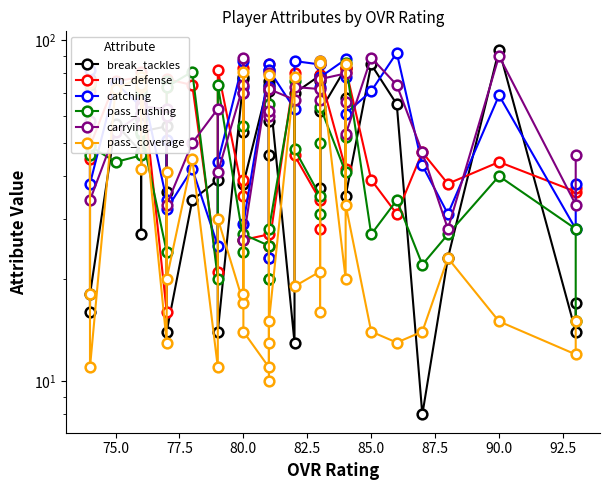

Reading left to right, what are all the values shown in this chart?

break_tackles: 77	16	18	57	47	60	27	59	54	56	36	14	34	39	14	77	78	54	38	76	58	71	46	74	13	70	79	37	76	62	83	68	35	85	65	8	23	94	14	17
run_defense: 45	71	49	76	78	71	77	77	81	16	73	77	74	21	82	35	39	83	26	27	85	23	25	25	80	46	34	85	28	79	42	81	83	39	31	47	38	44	36	37
catching: 82	76	38	75	64	61	67	65	75	34	51	32	42	25	44	87	70	73	29	82	73	85	23	82	63	87	85	73	87	78	88	78	61	71	92	43	31	69	28	38
pass_rushing: 46	74	49	44	46	59	71	53	54	24	76	73	81	20	74	26	24	56	27	25	65	20	20	28	76	48	35	50	31	64	41	52	86	27	34	22	27	40	28	15
carrying: 76	58	34	54	61	65	57	61	64	63	60	33	50	63	41	74	89	70	26	80	60	72	62	72	67	73	72	67	77	77	80	66	53	89	74	47	28	90	33	46
pass_coverage: 18	75	11	72	78	76	42	73	74	13	41	20	45	11	30	17	18	81	14	11	79	13	10	15	78	19	21	87	16	86	20	85	33	14	13	14	23	15	12	15